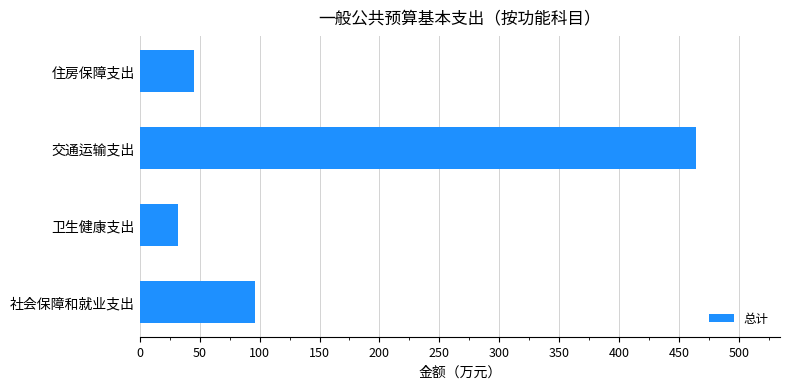

How many data points are above 96?

2